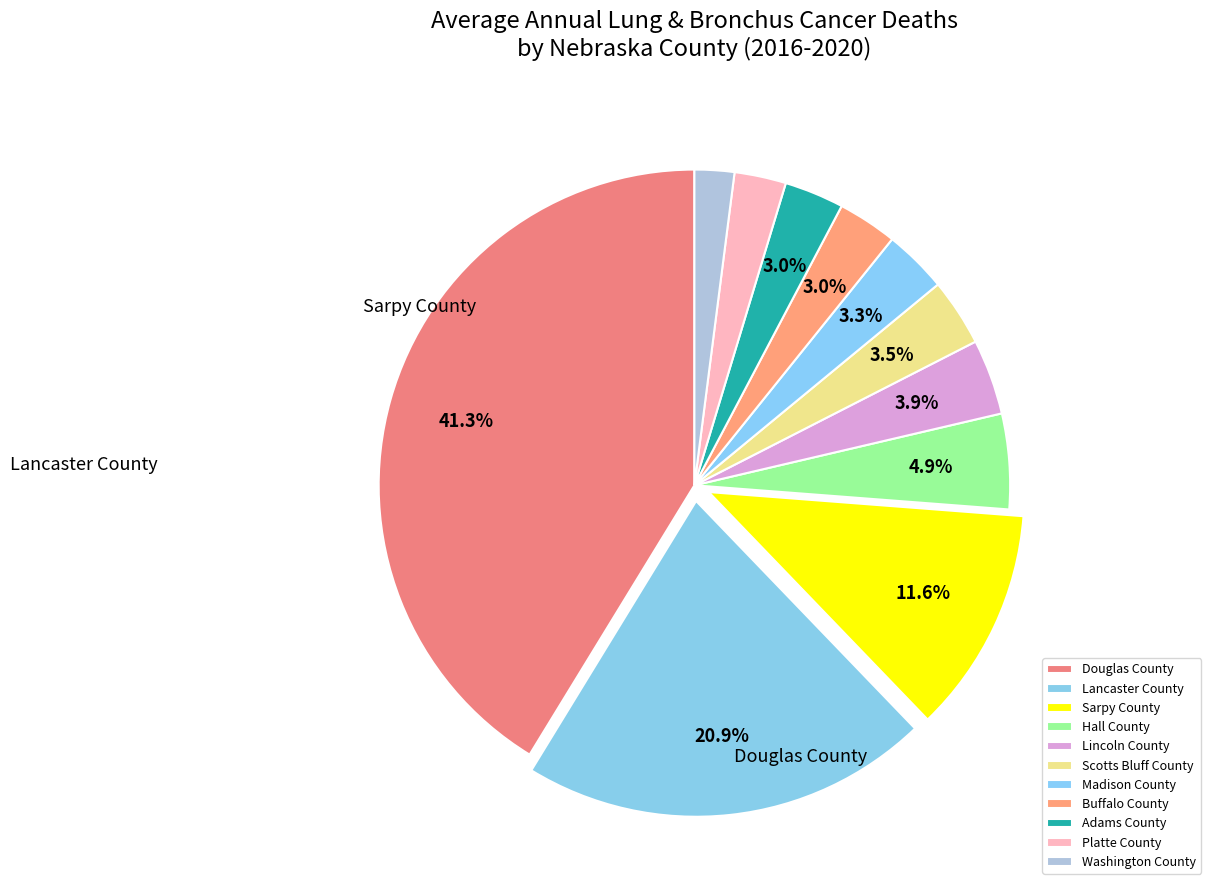

True or false: Douglas County accounts for 41% of the total.

True